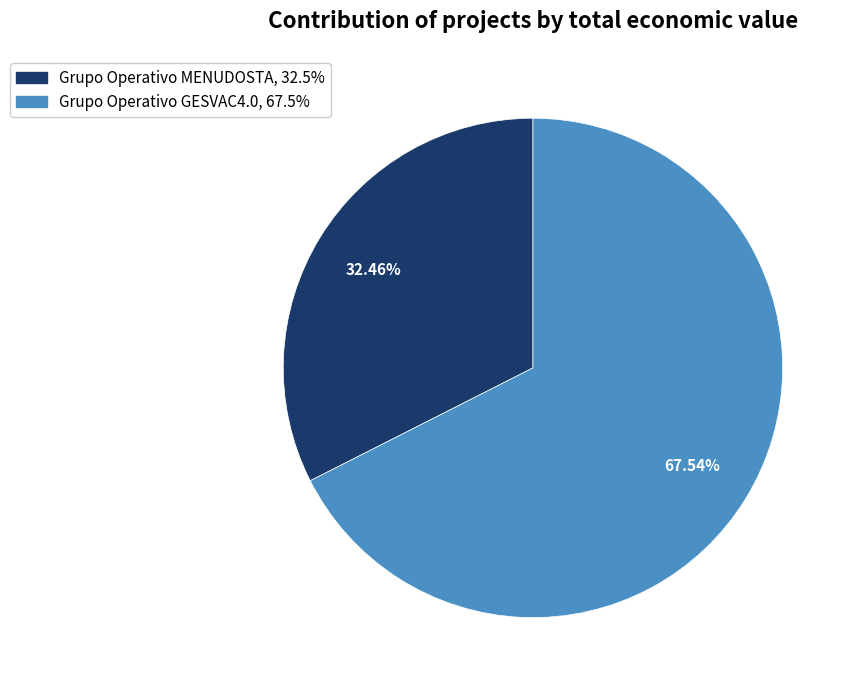

The Grupo Operativo MENUDOSTA slice represents 32% of the pie. True or false?

True